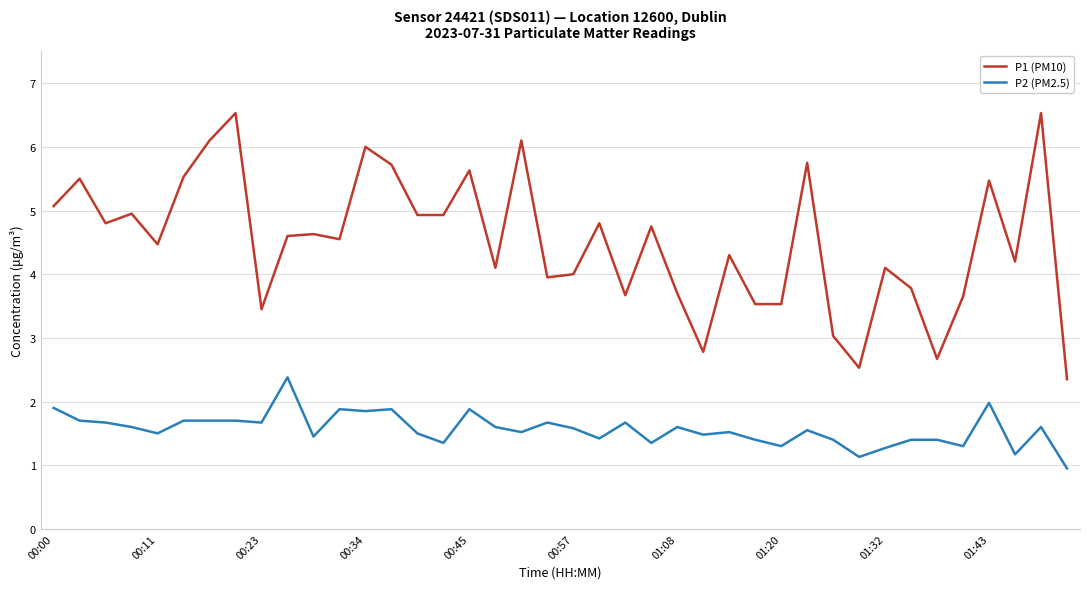

What is the lowest value of the P1 (PM10) series?

2.4